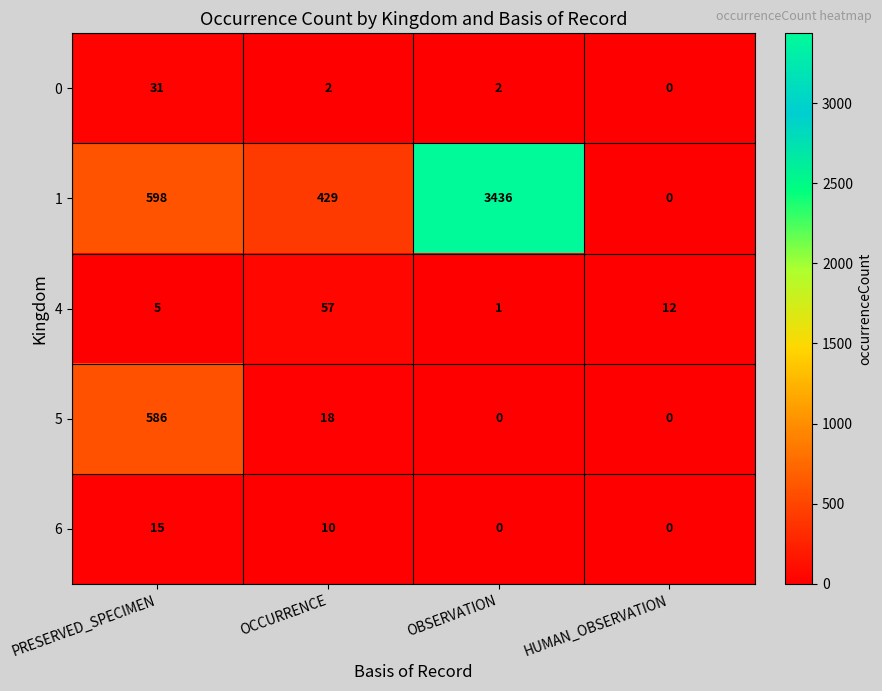

At which category is the sum across all series the highest?

OBSERVATION